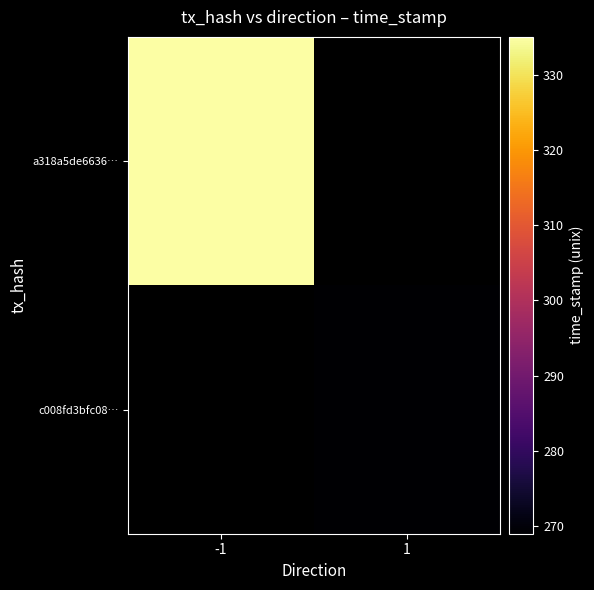

Between direction_-1 and direction_1, which series saw the biggest shift?

a318a5de66364bf7e83f6a97965d87075468c4c